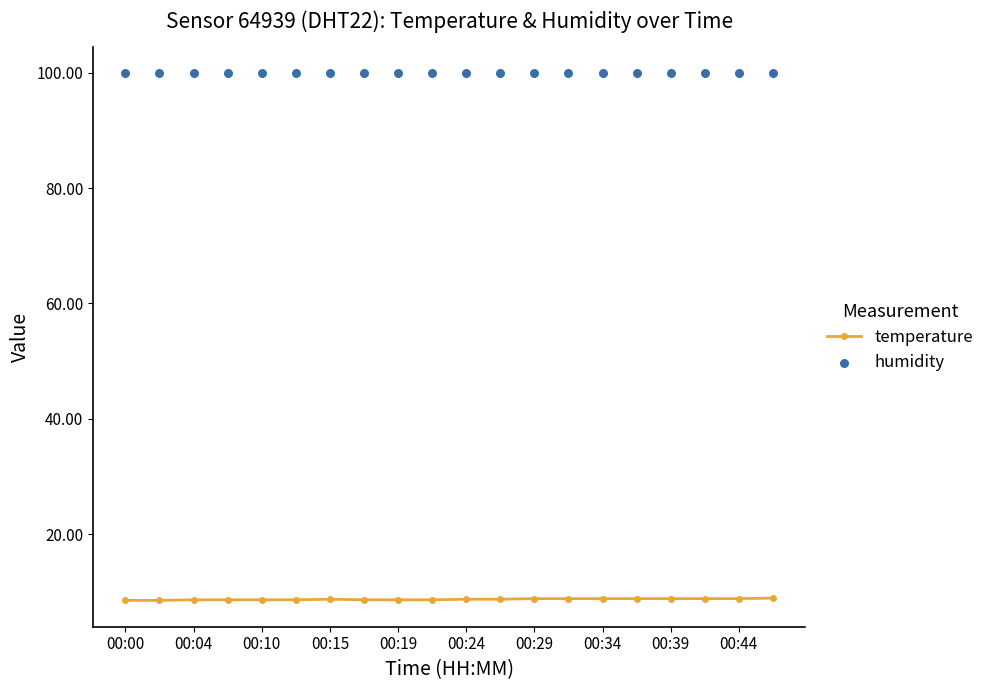

The temperature series shows 8.8 at 00:39. True or false?

True